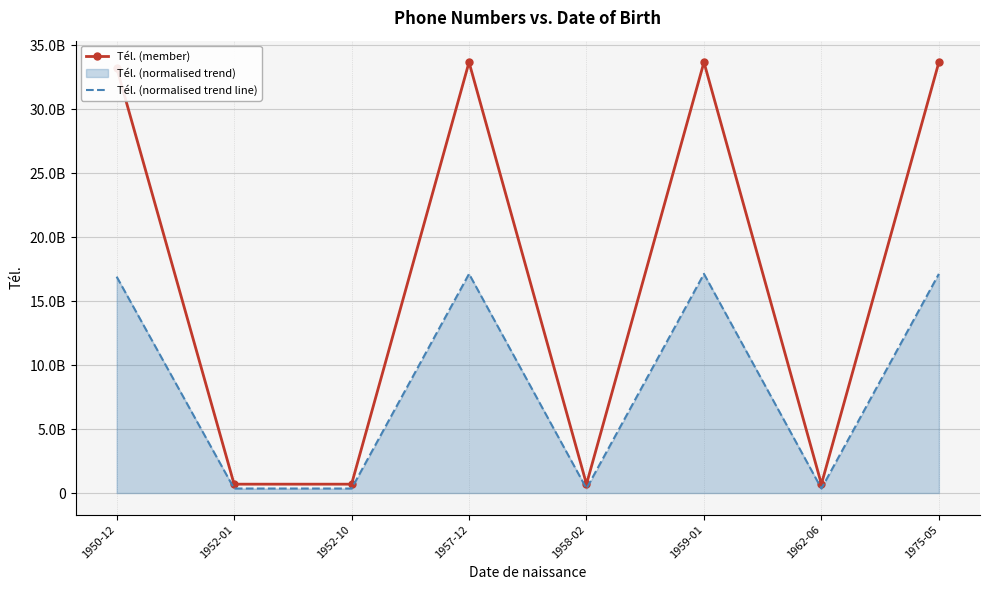

Read the Tél. (normalised trend line) value at 1958-02.

352447073.6